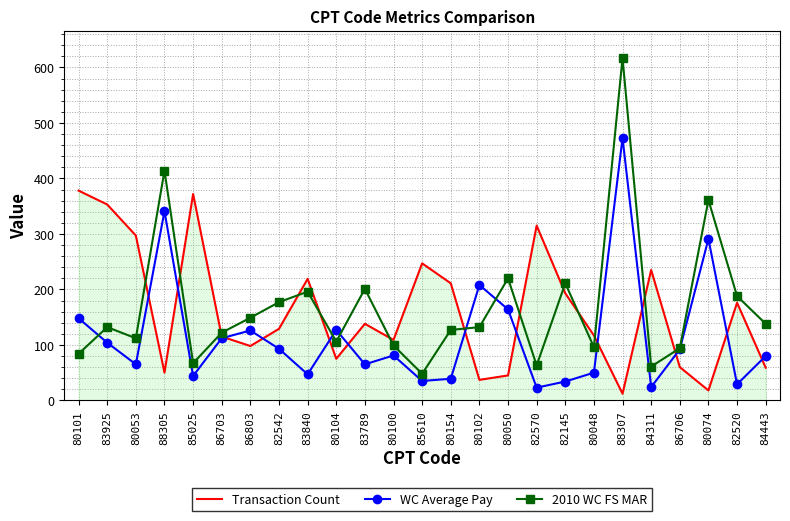

What position from the left is 80102?

15